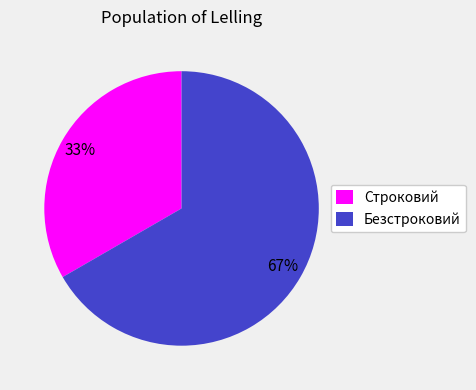

Combined, do Безстроковий and Строковий account for over 50%?

Yes